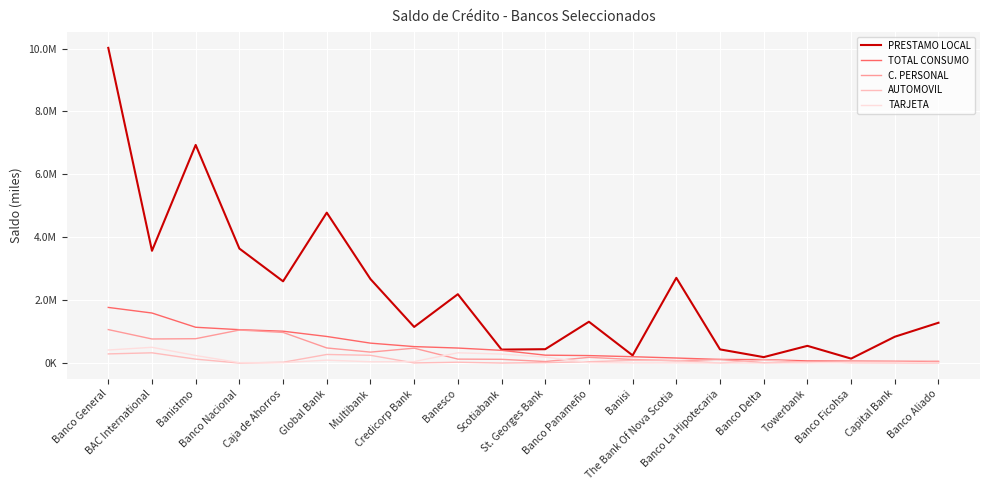

True or false: AUTOMOVIL has a value of 0.0 at Banco La Hipotecaria.

True